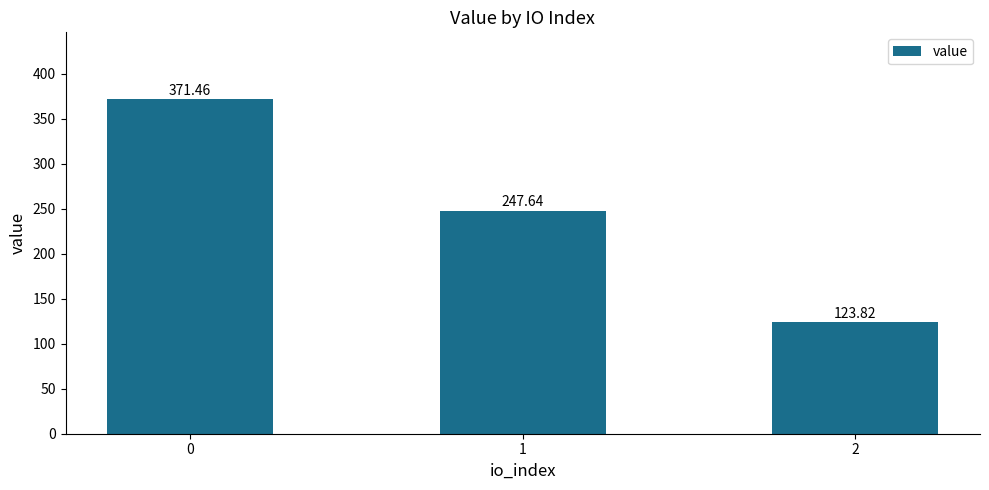

What is the maximum value shown in the chart?

371.5